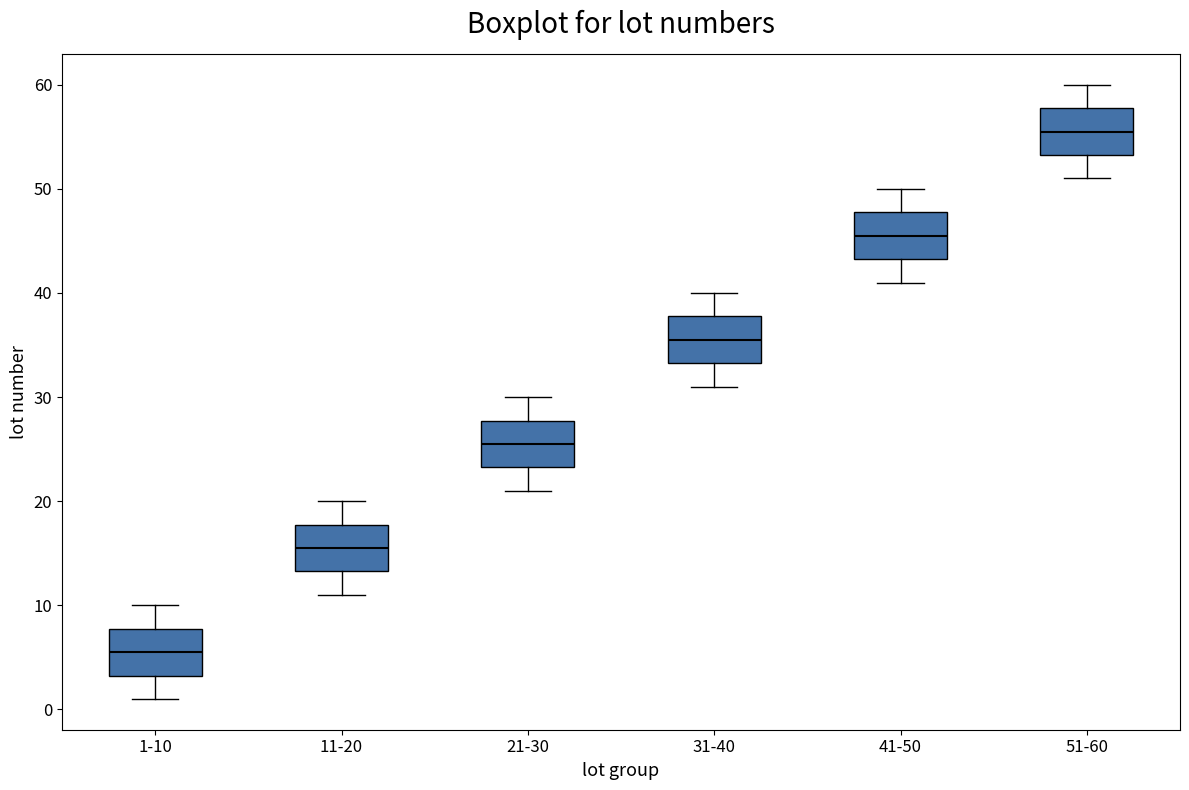

Reading left to right, read every box against the y-axis: the position of its median line, the range the box covers, and the ends of its whiskers. The values are not printed on the chart, so give them approximately, as read against the axis.

1-10: median 6, box 3 to 8, whiskers 1 to 10
11-20: median 16, box 13 to 18, whiskers 11 to 20
21-30: median 26, box 23 to 28, whiskers 21 to 30
31-40: median 36, box 33 to 38, whiskers 31 to 40
41-50: median 46, box 43 to 48, whiskers 41 to 50
51-60: median 56, box 53 to 58, whiskers 51 to 60